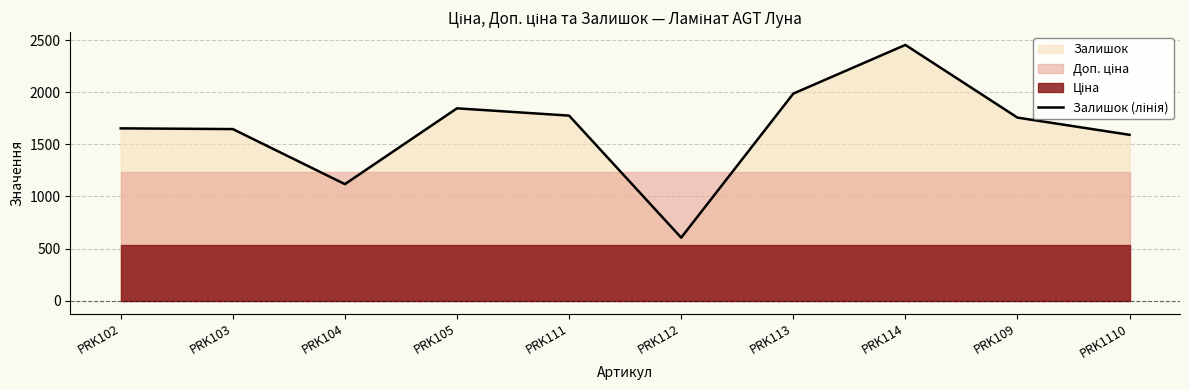

What is the difference between the maximum and minimum values?

1848